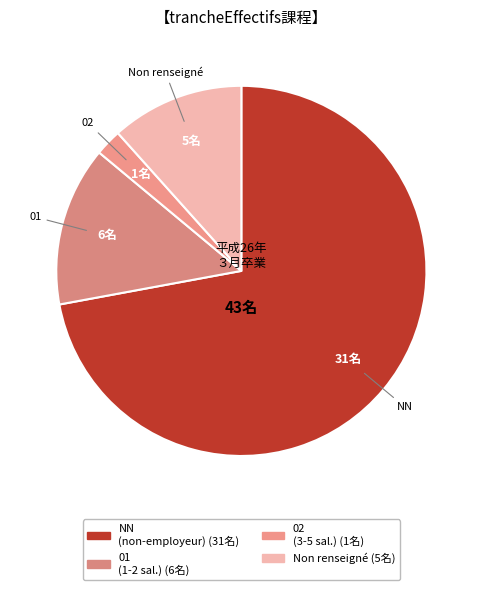

Count the number of slices in the pie.

4